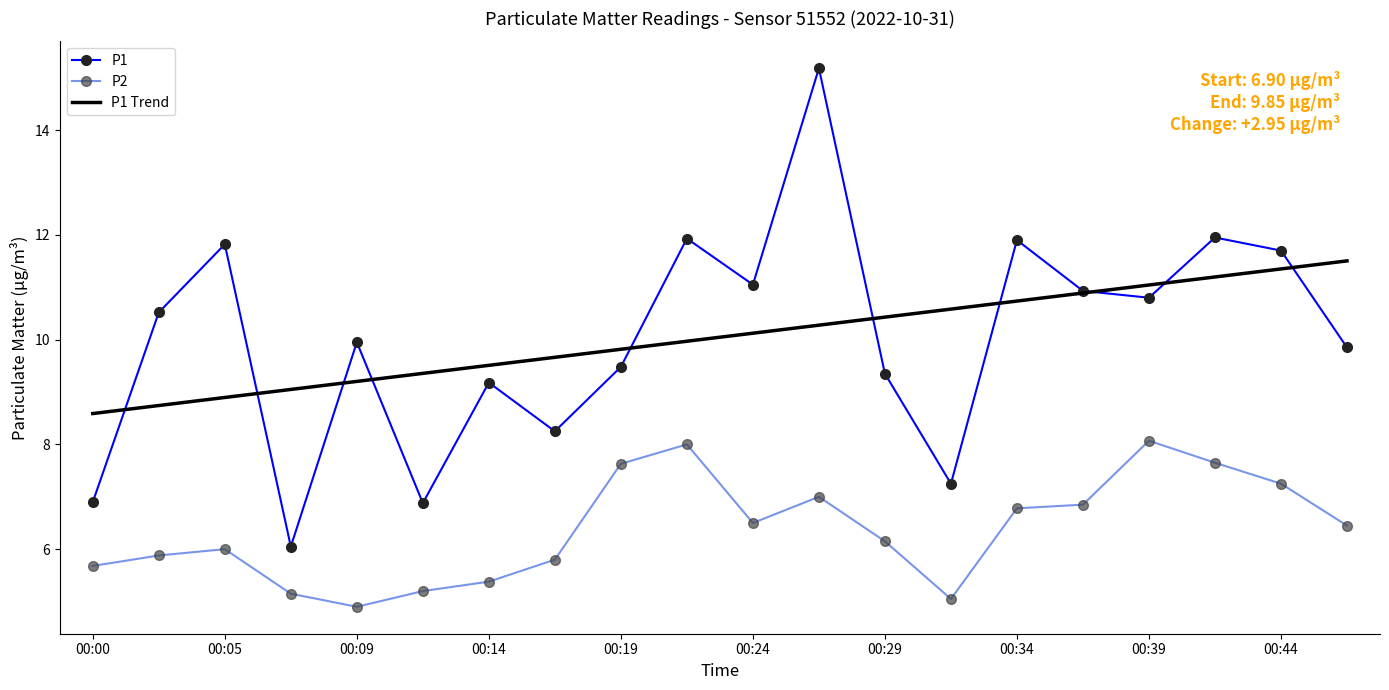

Which series has the widest spread of values?

P1